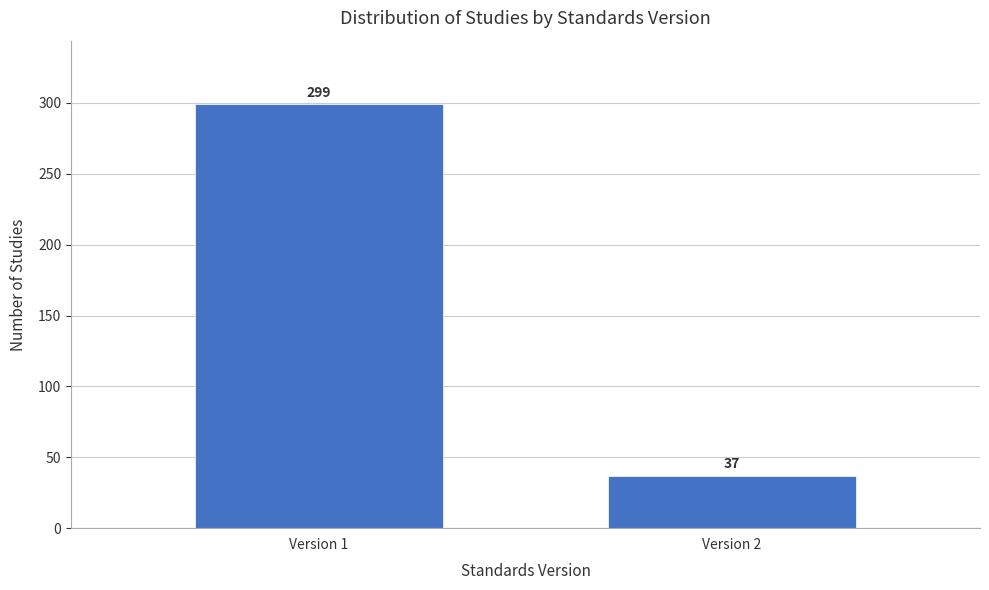

Reading left to right, list all the values displayed in this chart.

299	37